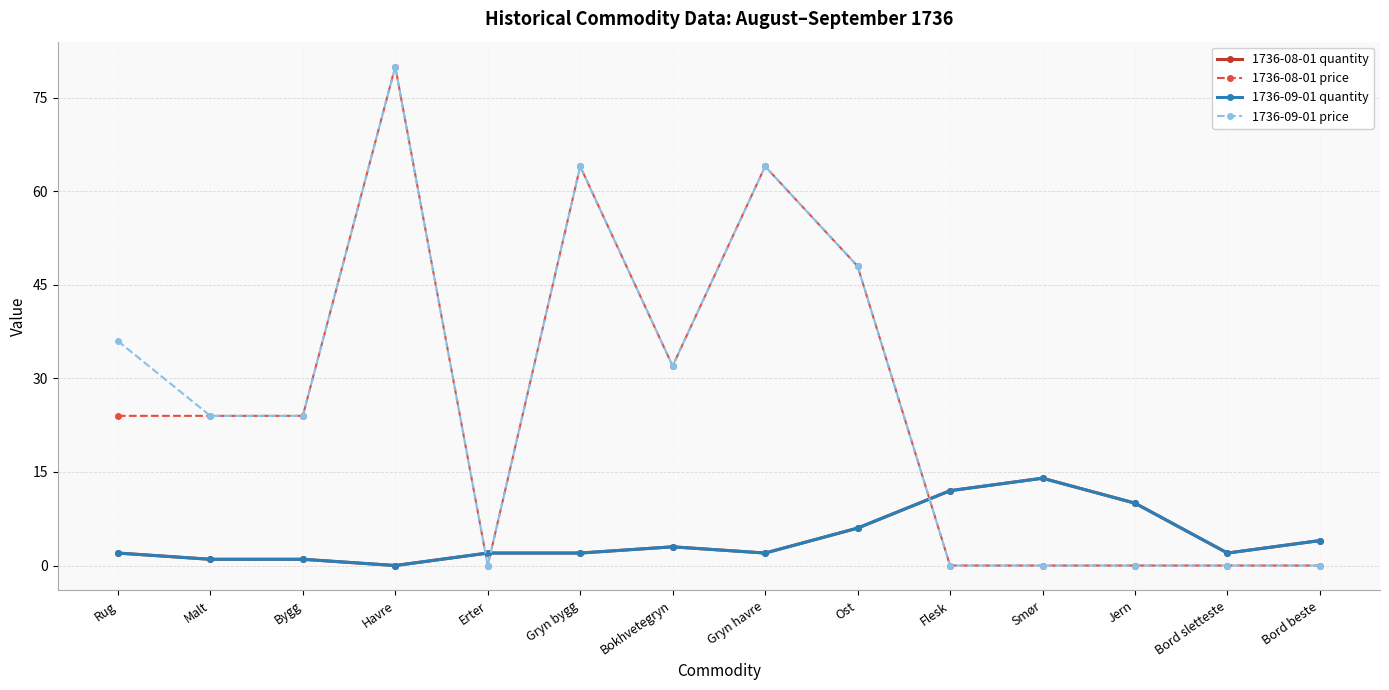

What are all the series names shown in the legend?

1736-08-01 quantity, 1736-08-01 price, 1736-09-01 quantity, 1736-09-01 price